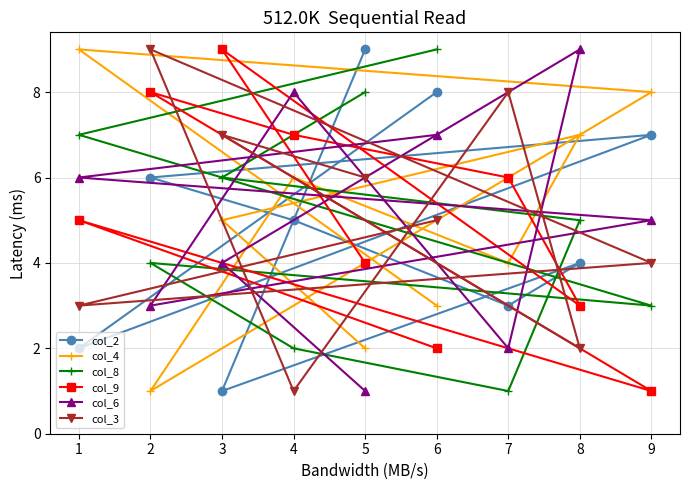

Where is the first local maximum for col_6?

4